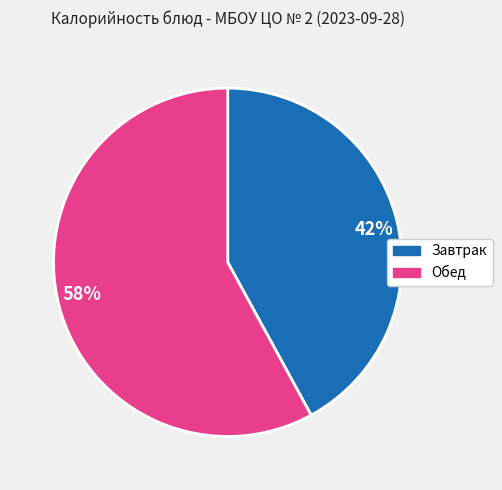

Rank the categories by value from lowest to highest.

Завтрак, Обед